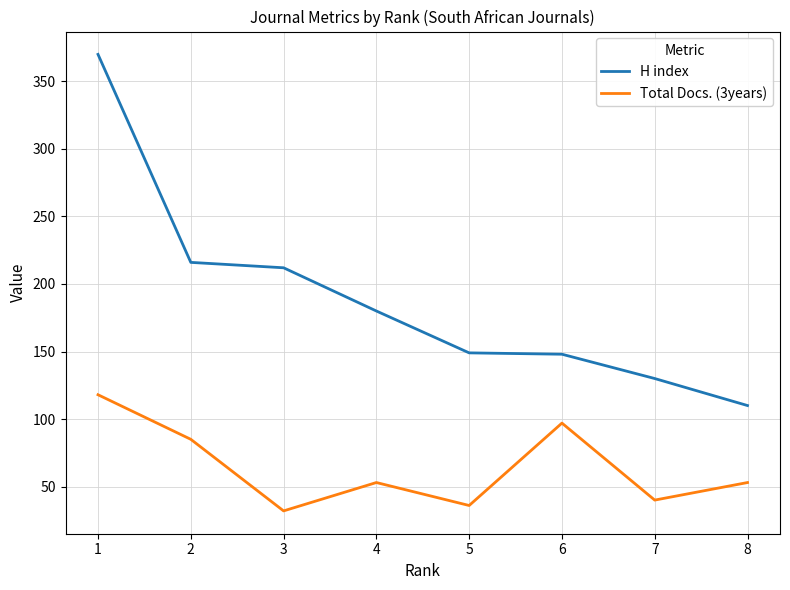

List the series in order of their peak value, highest first.

H index, Total Docs. (3years)